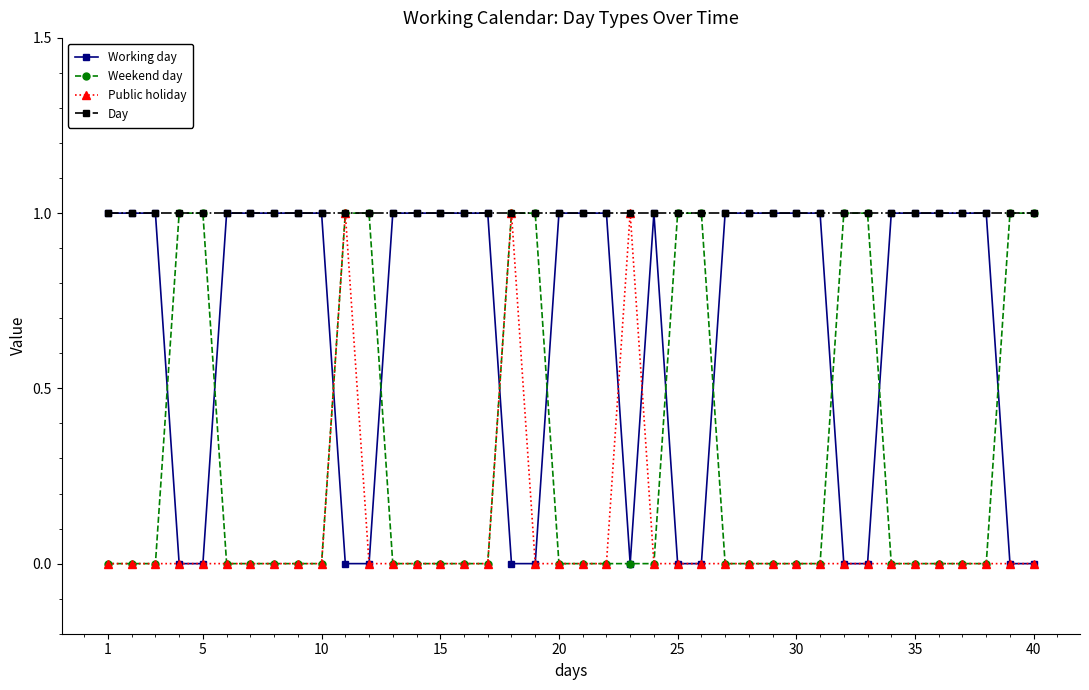

True or false: Public holiday has more than 1 interior local peaks.

True